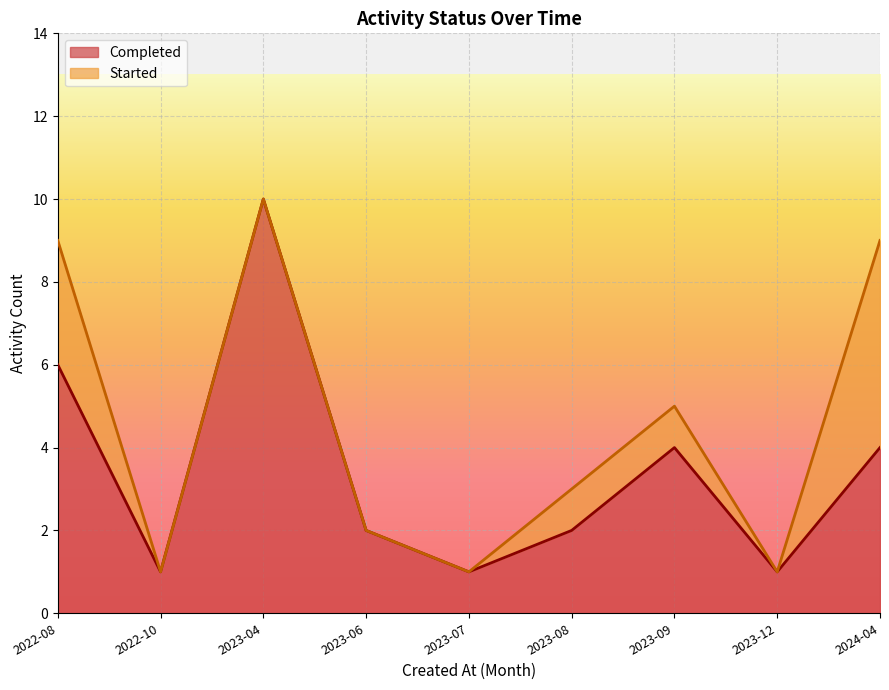

True or false: Started has a value of 0 at 2022-10.

False